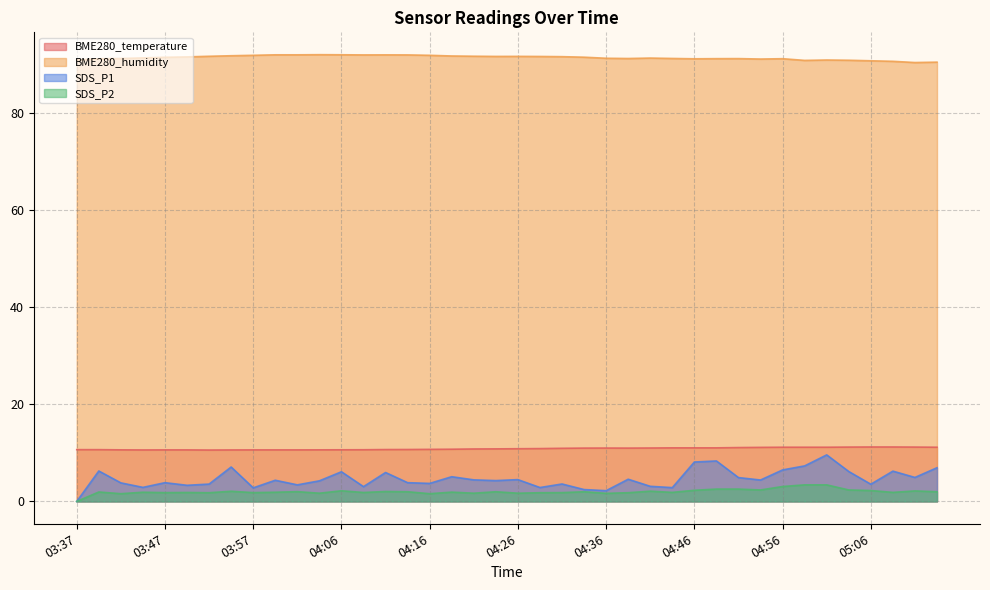

The value of SDS_P1 at 03:44 is 2.9. True or false?

True